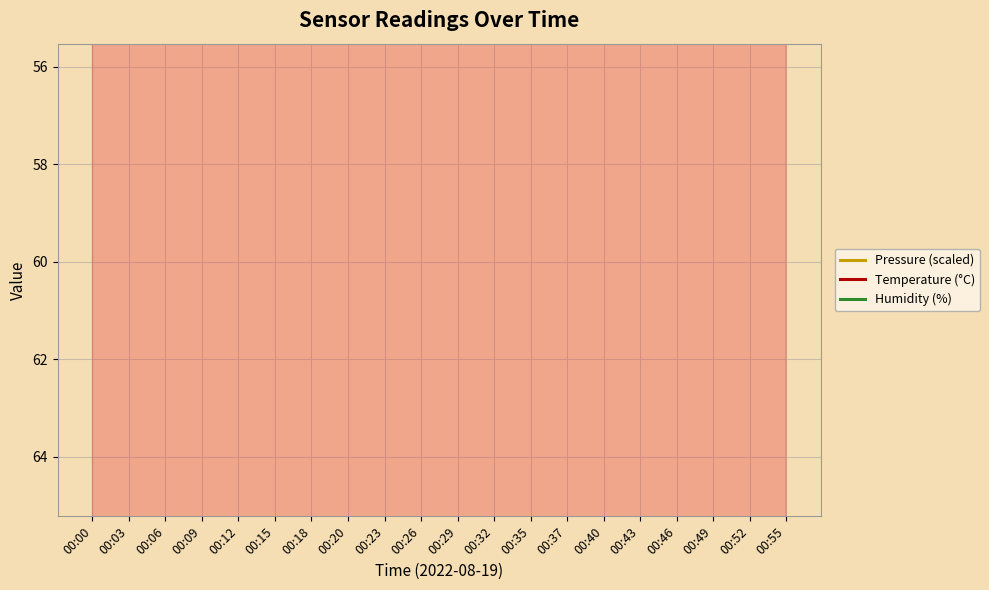

What are all the series names shown in the legend?

Pressure (scaled), Temperature (°C), Humidity (%)